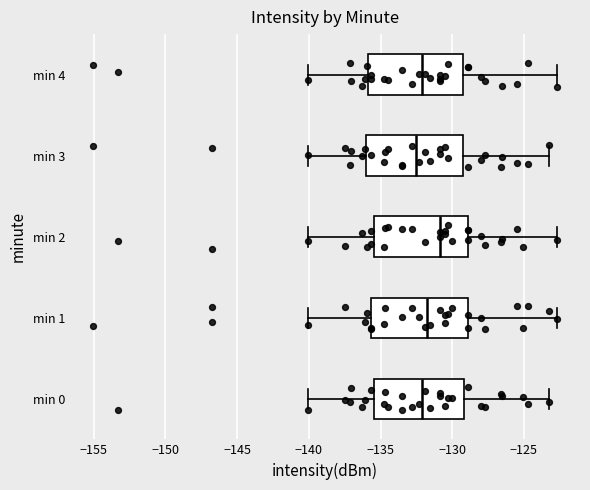

Reading bottom to top, read every box against the x-axis: the position of its median line, the range the box covers, and the ends of its whiskers. The values are not printed on the chart, so give them approximately, as read against the axis.

min 0: median -132.0, box -135.5 to -129.0, whiskers -140.0 to -123.0
min 1: median -131.5, box -135.5 to -129.0, whiskers -140.0 to -122.5
min 2: median -131.0, box -135.5 to -129.0, whiskers -140.0 to -122.5
min 3: median -132.5, box -136.0 to -129.0, whiskers -140.0 to -123.0
min 4: median -132.0, box -136.0 to -129.5, whiskers -140.0 to -122.5